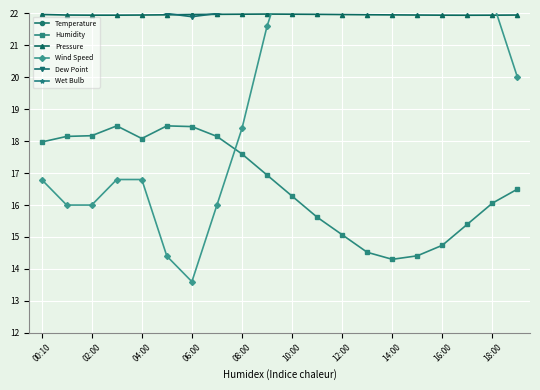

What is the sum of all Pressure values?

439.2